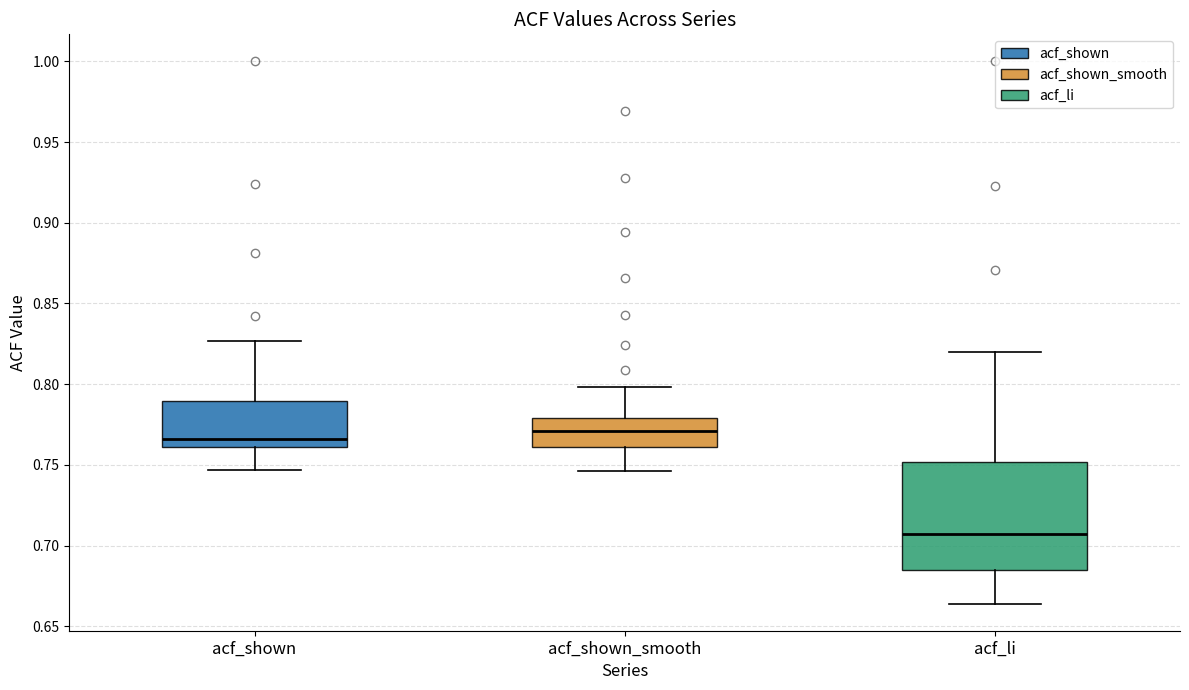

Reading left to right, read every box against the y-axis: the position of its median line, the range the box covers, and the ends of its whiskers. The values are not printed on the chart, so give them approximately, as read against the axis.

acf_shown: median 0.765, box 0.760 to 0.790, whiskers 0.745 to 0.825
acf_shown_smooth: median 0.770, box 0.760 to 0.780, whiskers 0.745 to 0.800
acf_li: median 0.705, box 0.685 to 0.750, whiskers 0.665 to 0.820